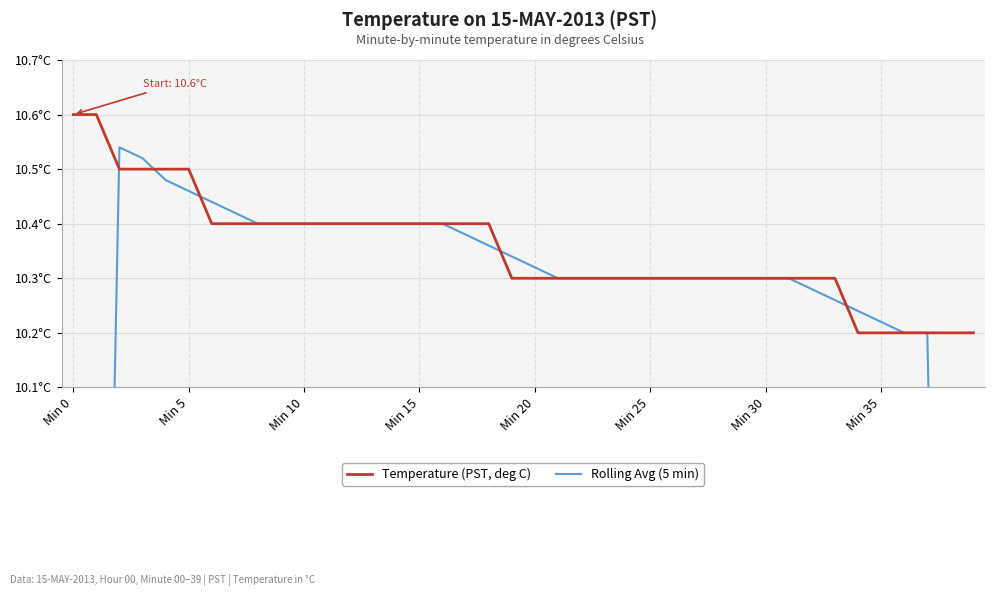

What is the maximum value for Rolling Avg (5 min)?

10.5